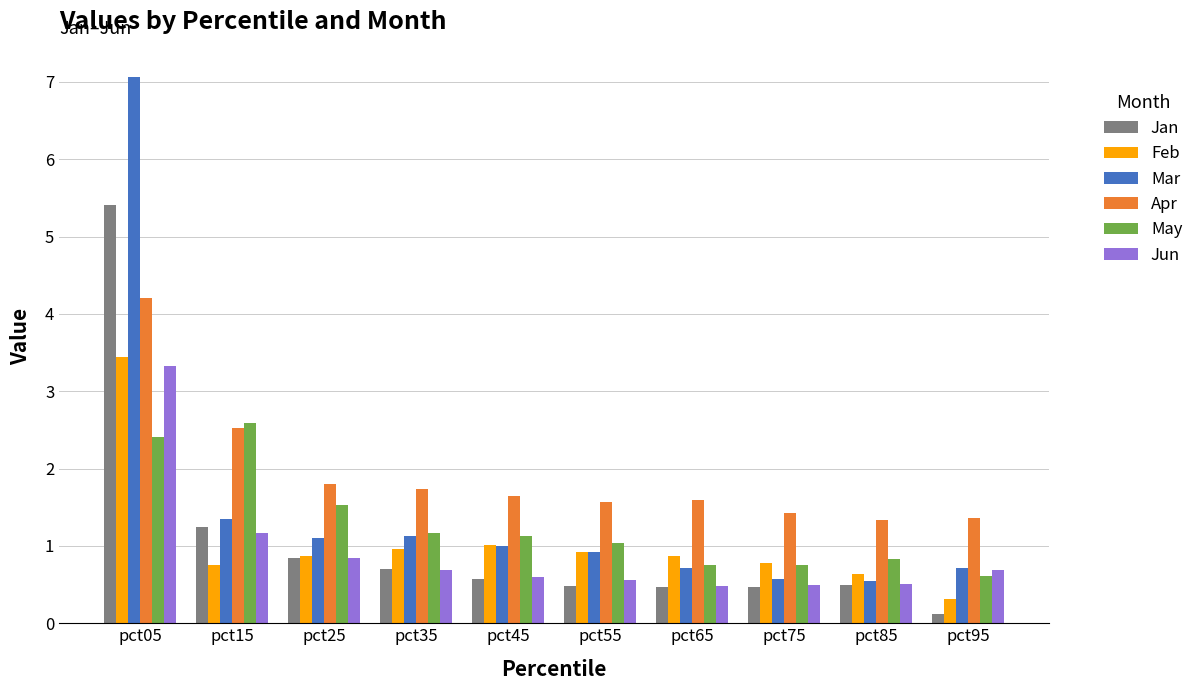

Which label corresponds to the smallest value in the chart?

pct95